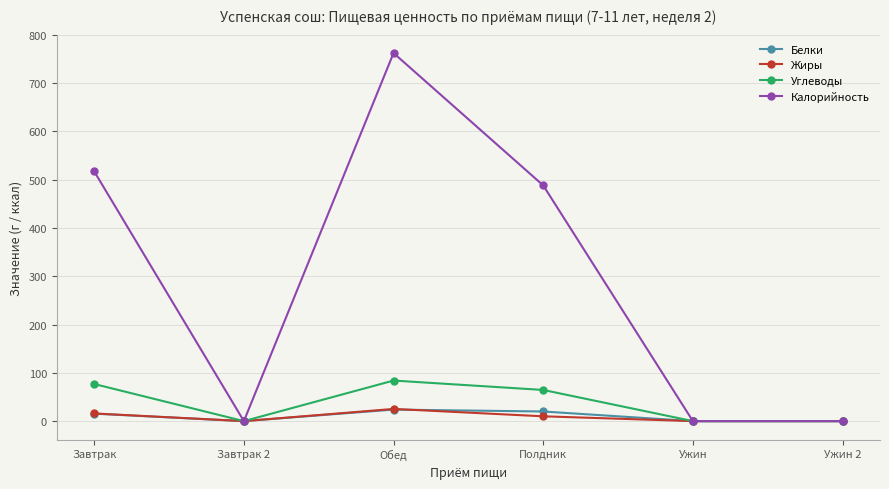

Where is the first local maximum for Жиры?

Обед